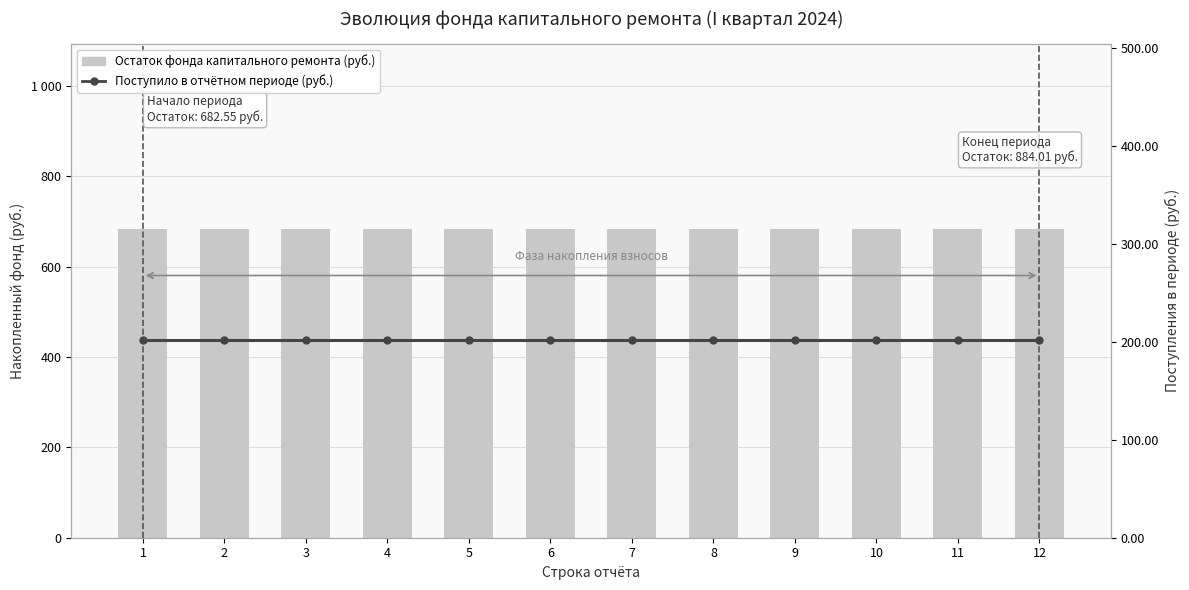

Which has a higher value, 12 or 9?

12